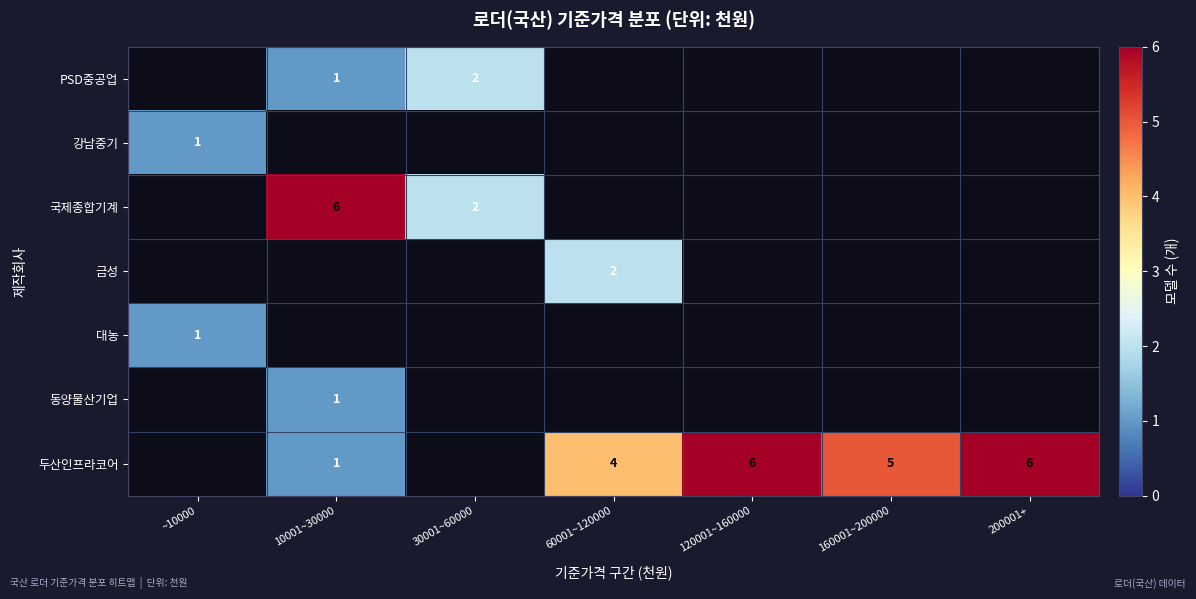

At which category does the chart reach its peak across all series?

10001~30000